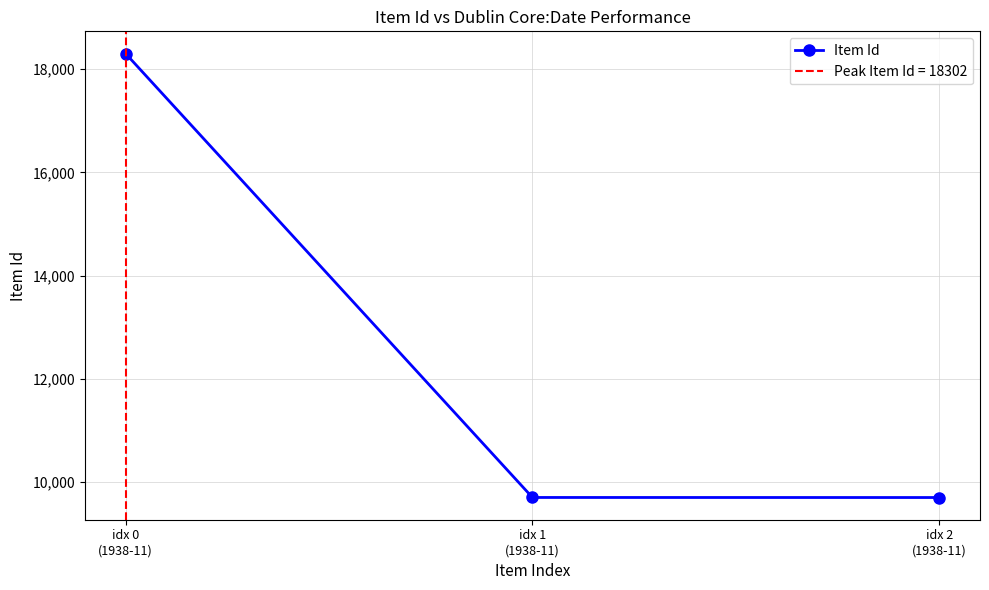

Is this an area chart (filled region under the line)?

No